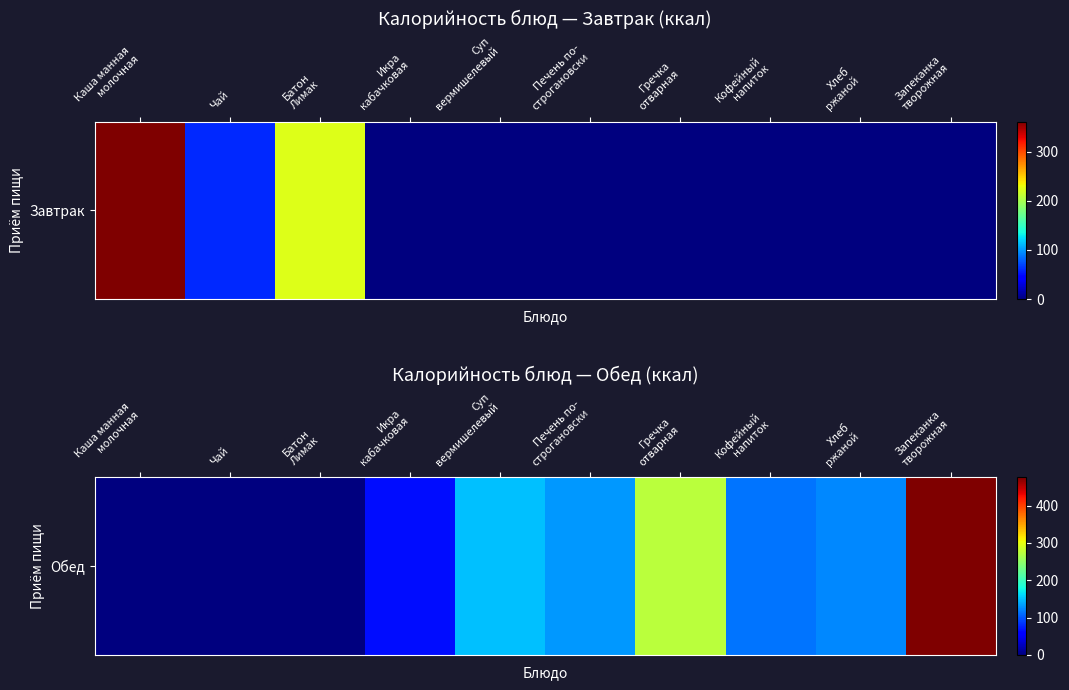

List the labels in order of value, largest first.

Запеканка
творожная, Гречка
отварная, Суп
вермишелевый, Печень по-
строгановски, Хлеб
ржаной, Кофейный
напиток, Икра
кабачковая, Каша манная
молочная, Чай, Батон
Лимак